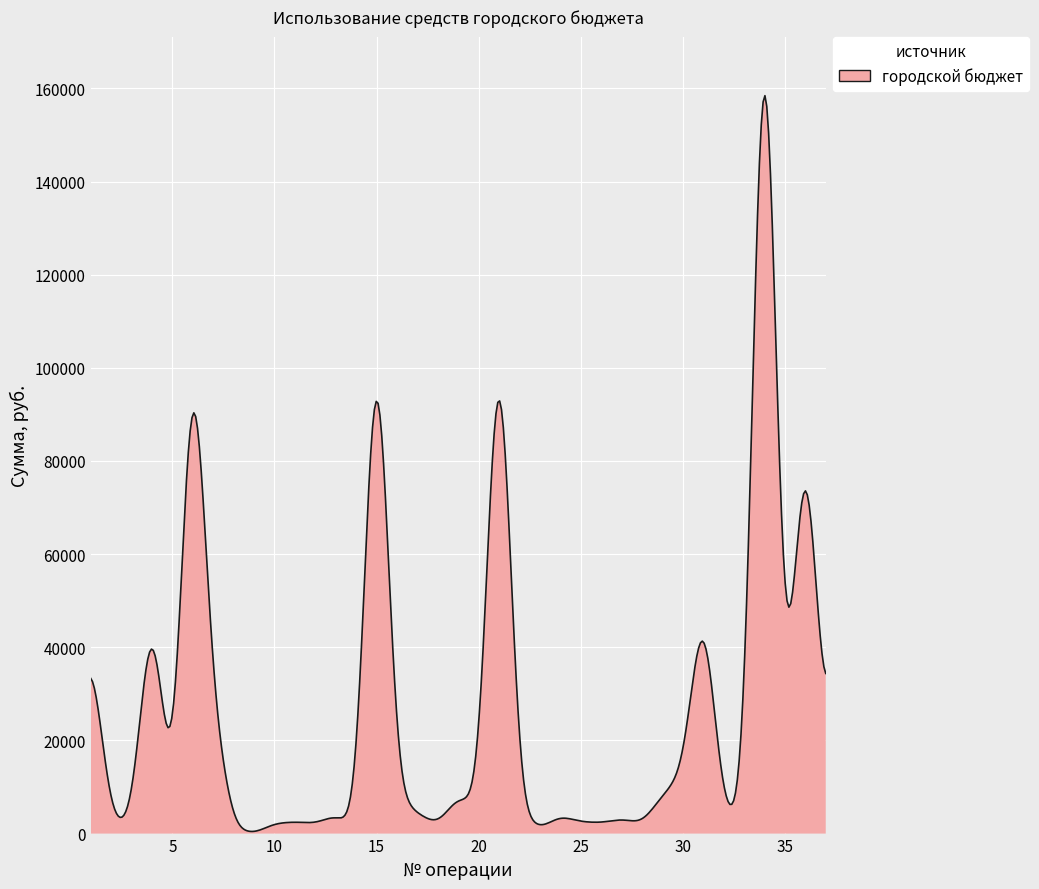

What is the difference between the maximum and minimum values?

157973.7